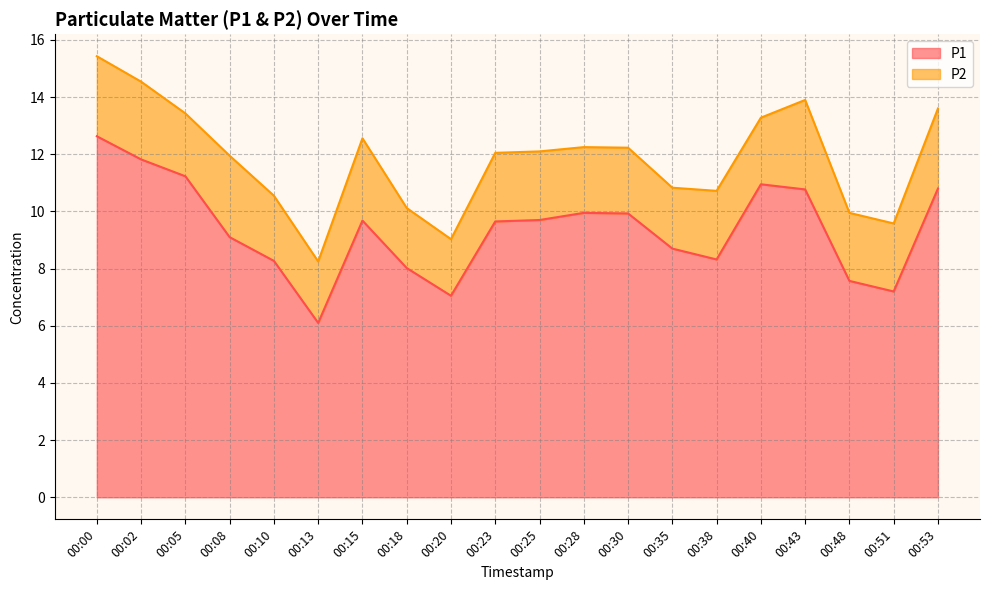

Which has a higher value, 00:13 or 00:53?

00:53